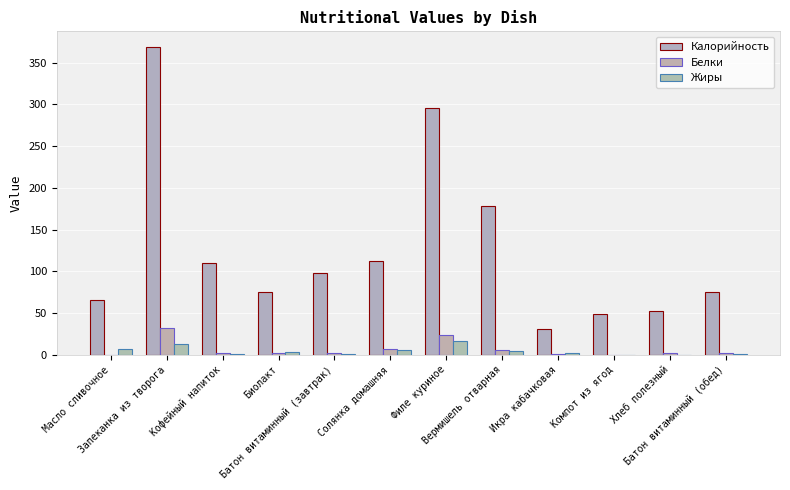

How many groups of bars are there?

12